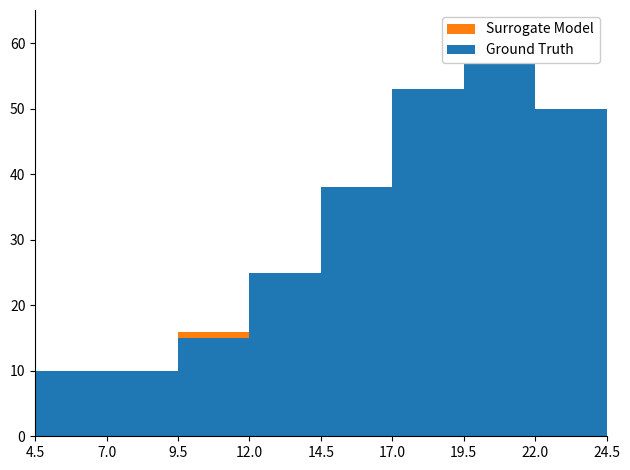

At which label is Ground Truth closest to 36?

14.5